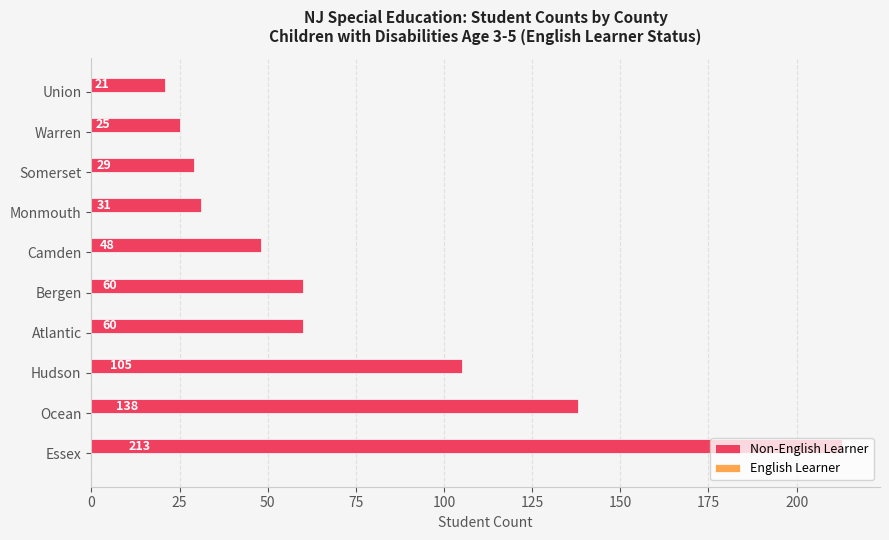

What is the minimum value shown in the chart?

21